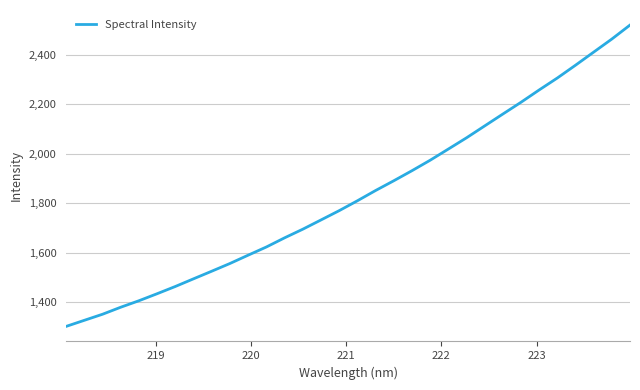

What is the minimum value shown in the chart?

1303.2